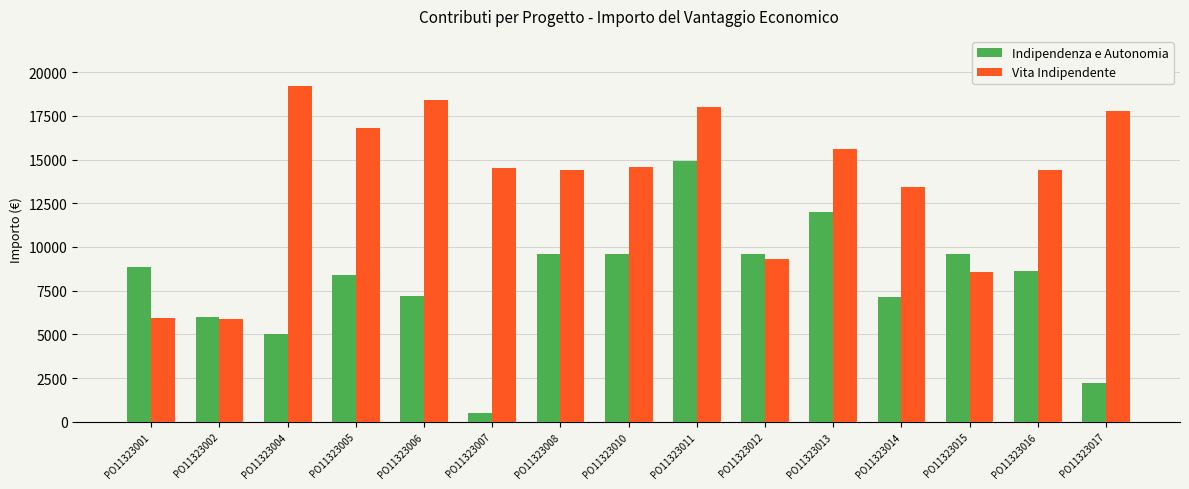

At how many categories does at least one series exceed 9958?

11